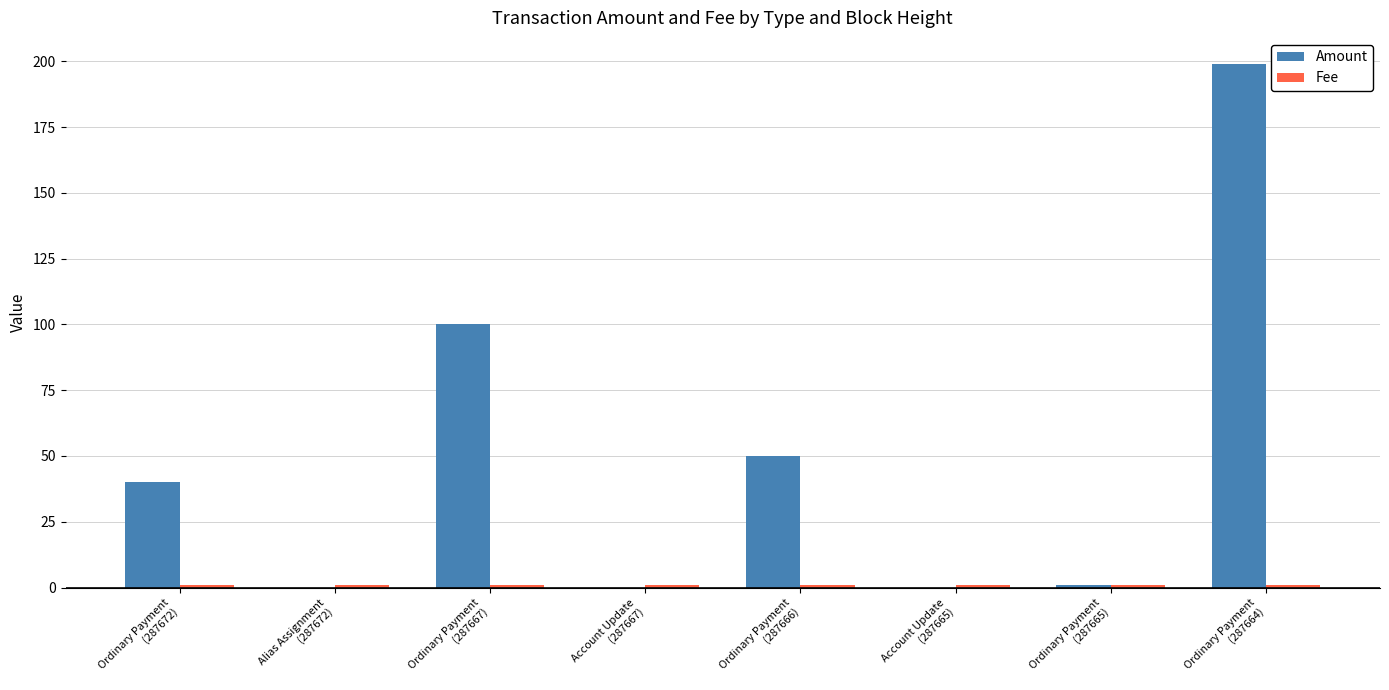

The Amount series shows 18 at Ordinary Payment
(287672). True or false?

False